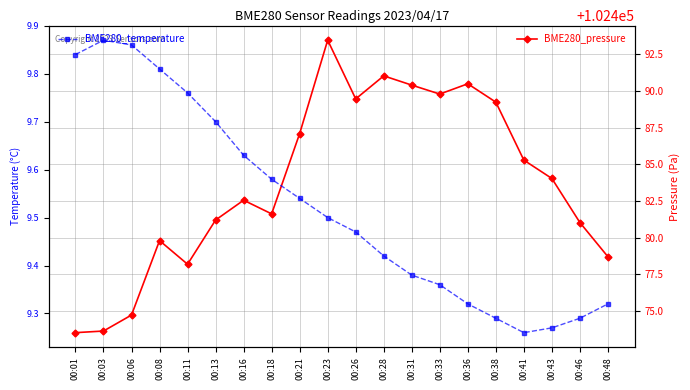

What is the sum of the BME280_temperature values at 00:41 and 00:08?

19.1